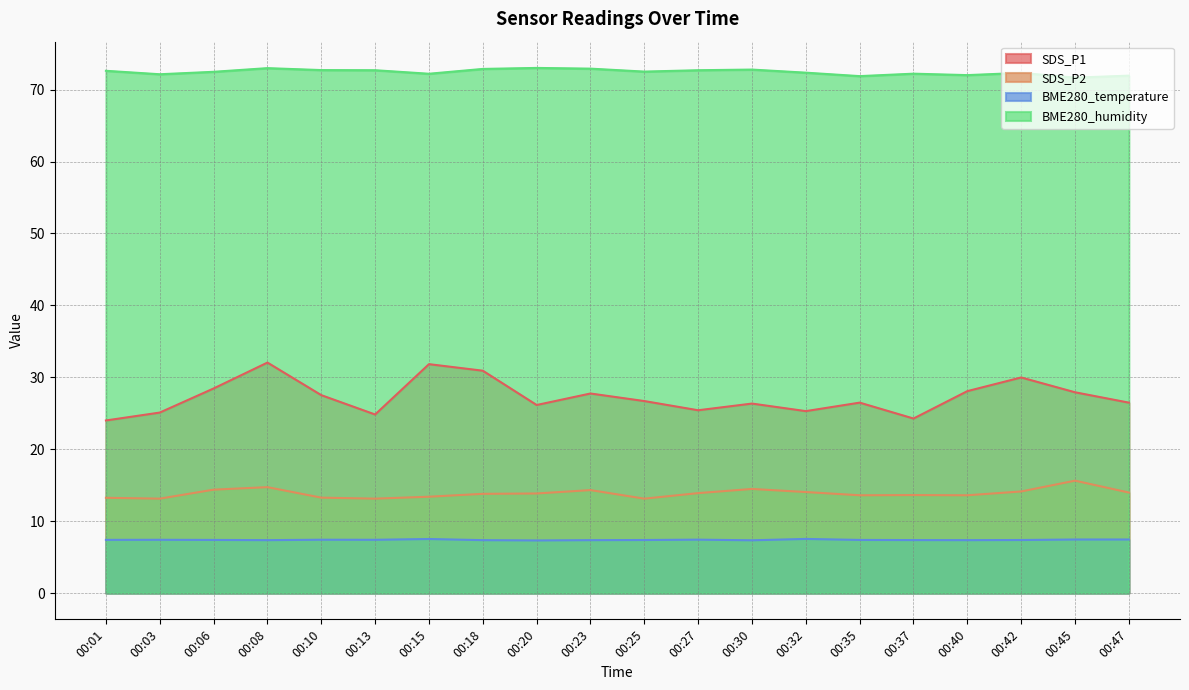

Which category has the highest value in the SDS_P2 series?

00:45